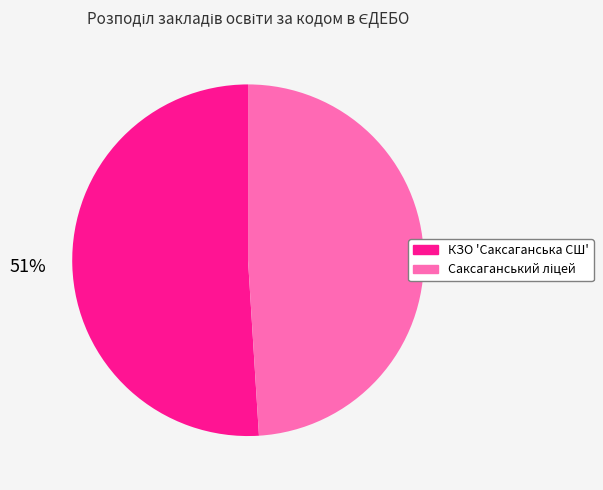

Which slice is the largest?

КЗО 'Саксаганська СШ'